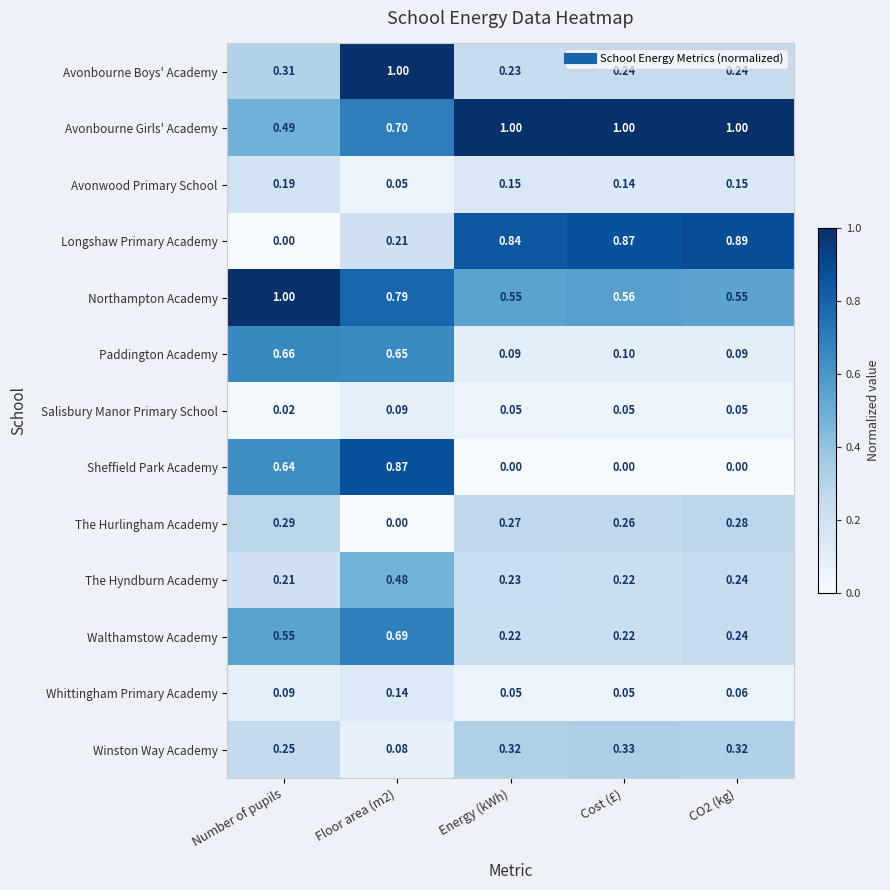

Which series changed the most between Energy (kWh) and CO2 (kg)?

Longshaw Primary Academy